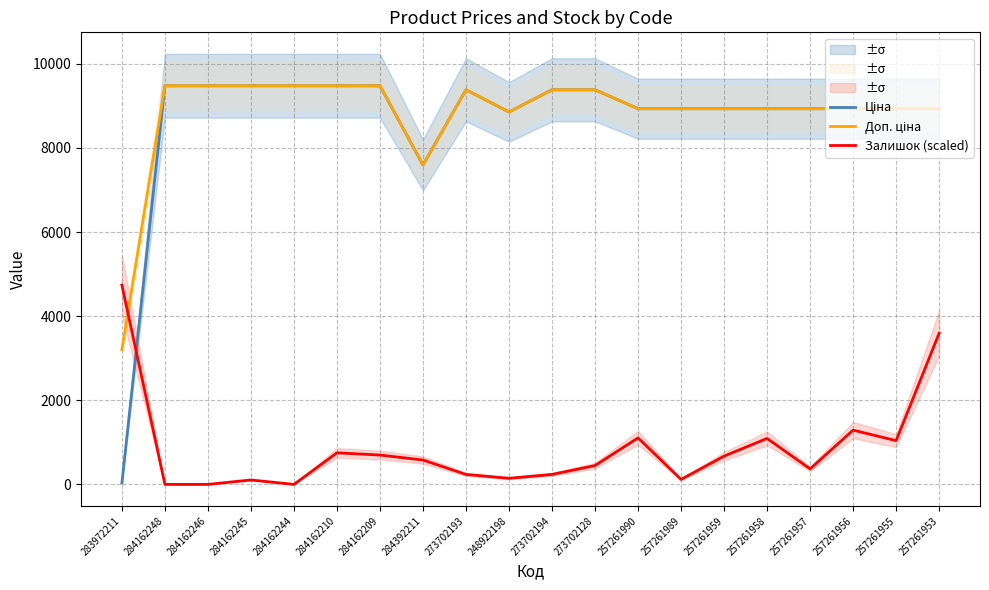

At which category does Доп. ціна reach its first local peak?

273702193